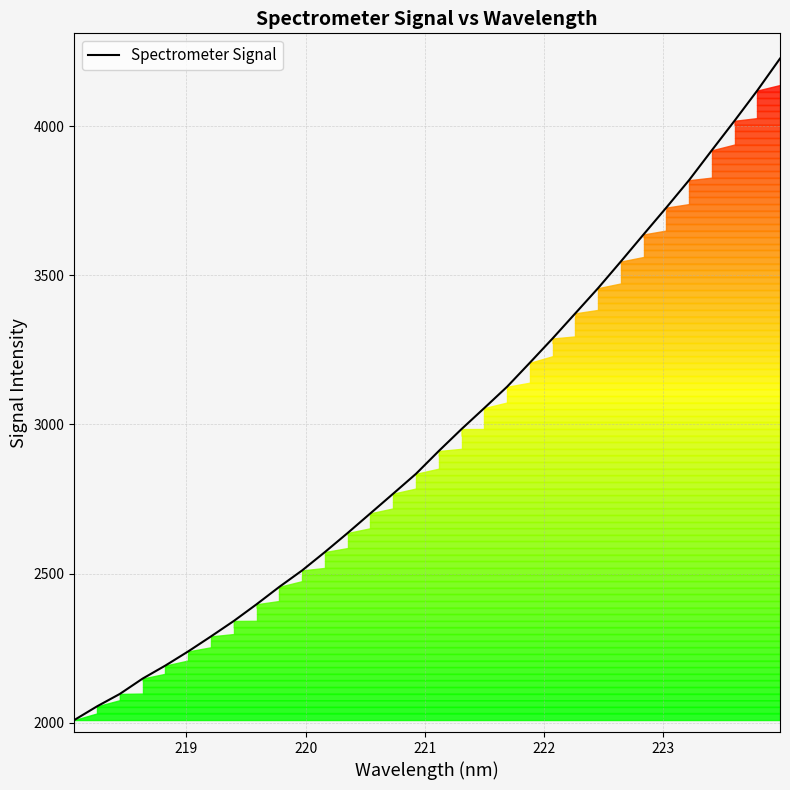

What is the difference between the maximum and second lowest values?

2170.3